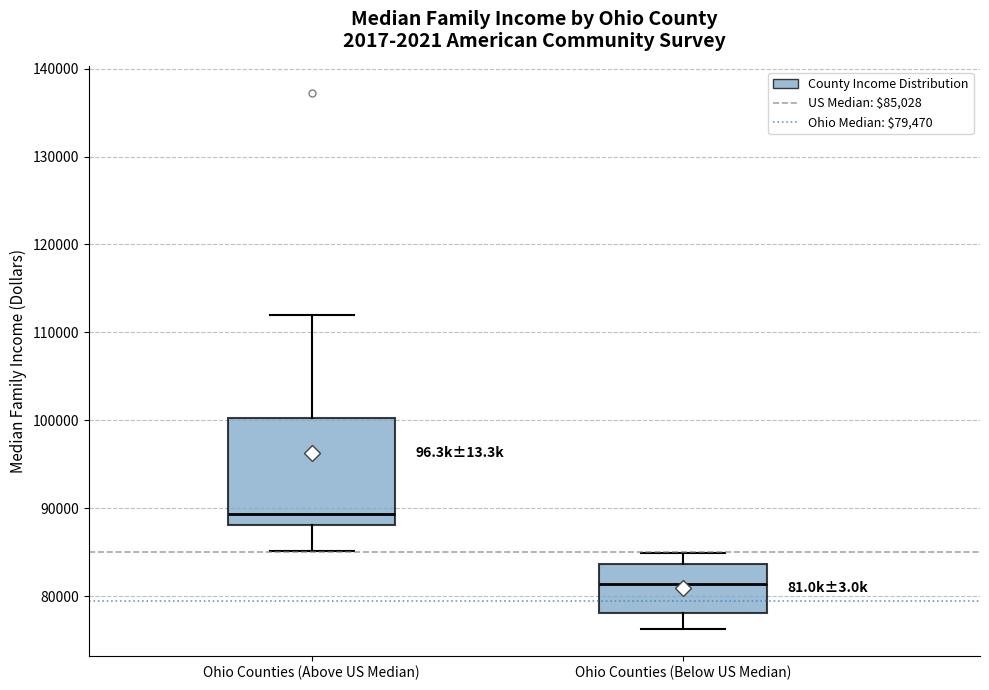

Reading left to right, transcribe this box plot: for each box, give where its median line is, the range the box spans, and where its two whiskers end, as read against the y-axis. The values are not printed on the chart, so give them approximately, as read against the axis.

Ohio Counties (Above US Median): median 89000, box 88000 to 100000, whiskers 85000 to 112000
Ohio Counties (Below US Median): median 81000, box 78000 to 84000, whiskers 76000 to 85000